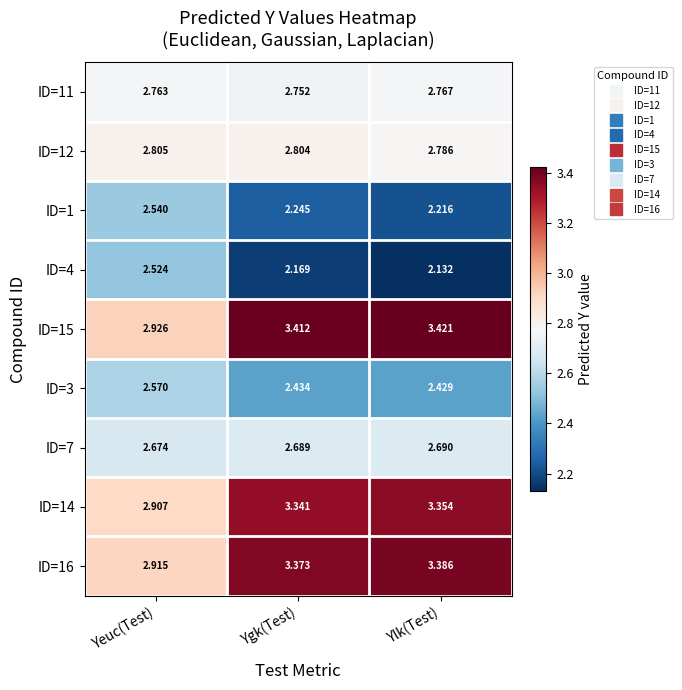

Which label corresponds to the smallest value in the chart?

Ylk(Test)